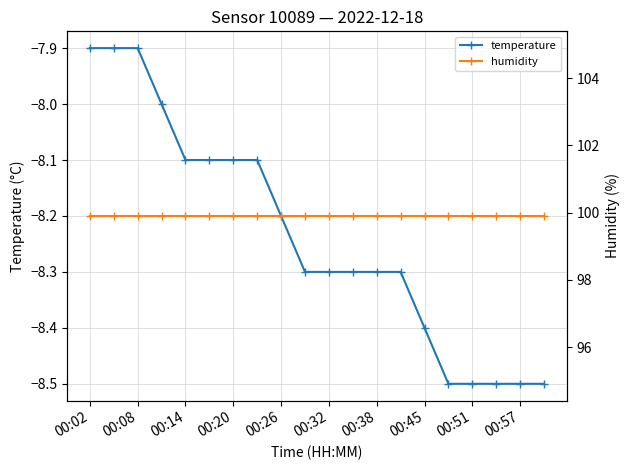

The temperature series shows -8.5 at 15. True or false?

True